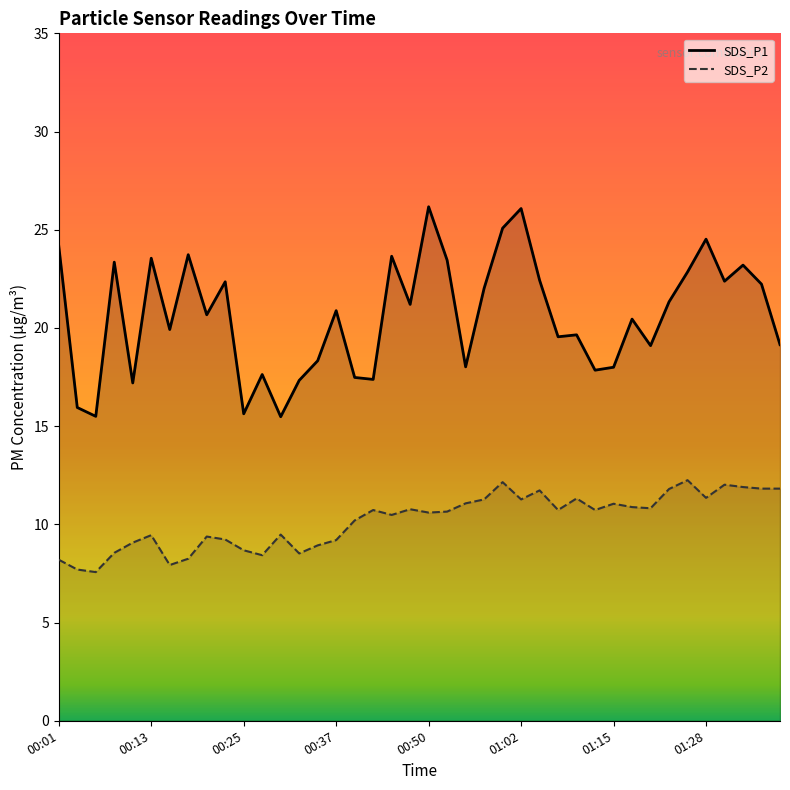

List the series in order of their overall mean, lowest first.

SDS_P2, SDS_P1